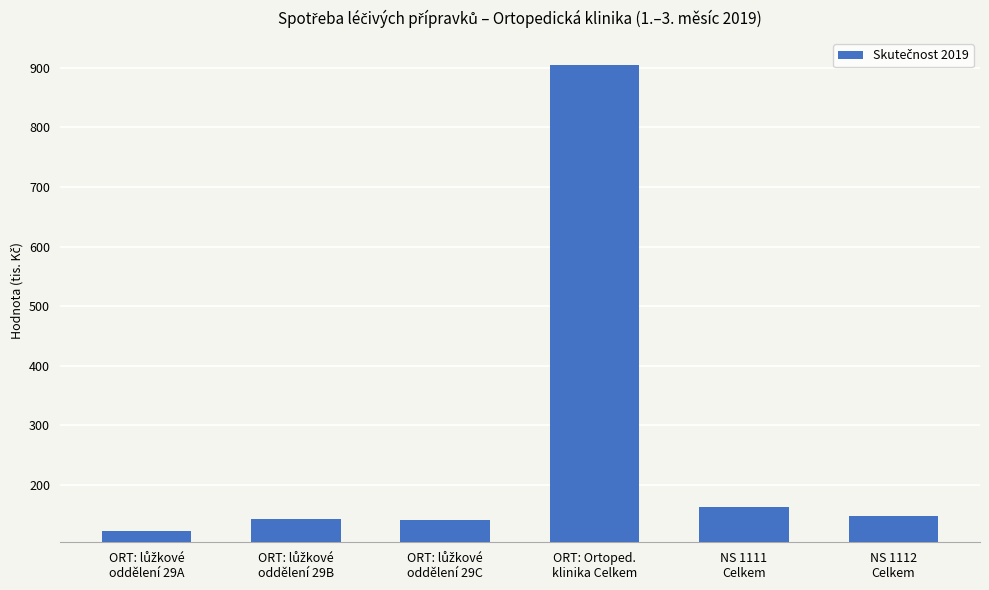

What is the greatest value displayed?

904.4